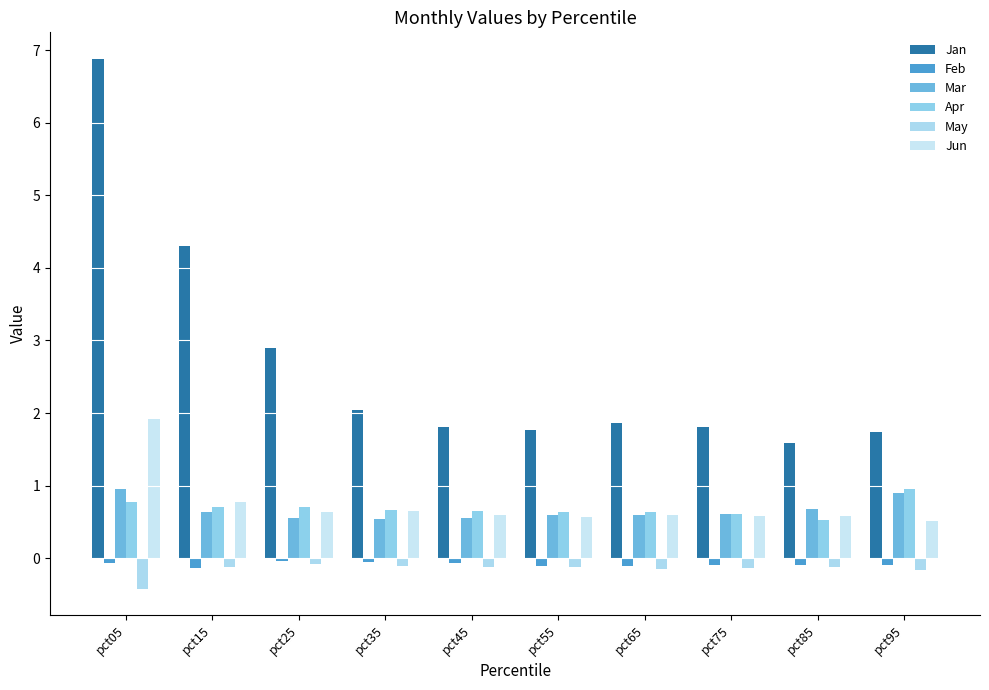

Which series has the largest range (max minus min)?

Jan